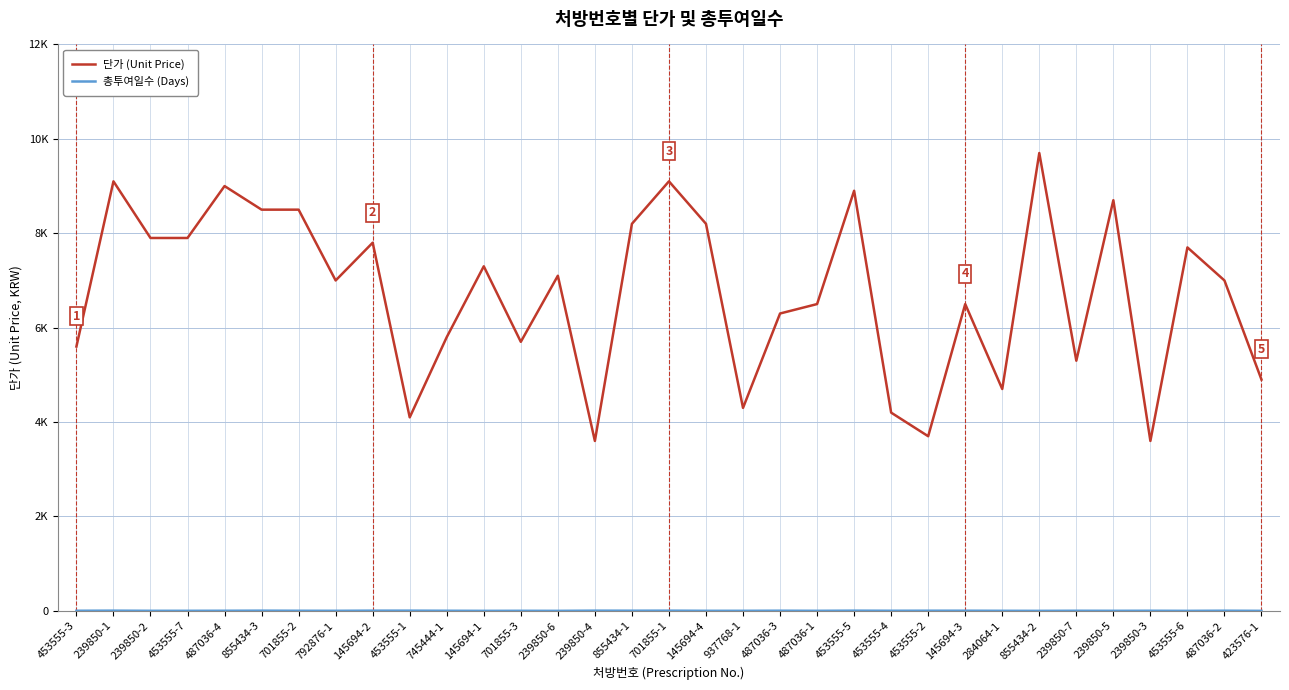

What is the maximum value for 단가 (Unit Price)?

9700